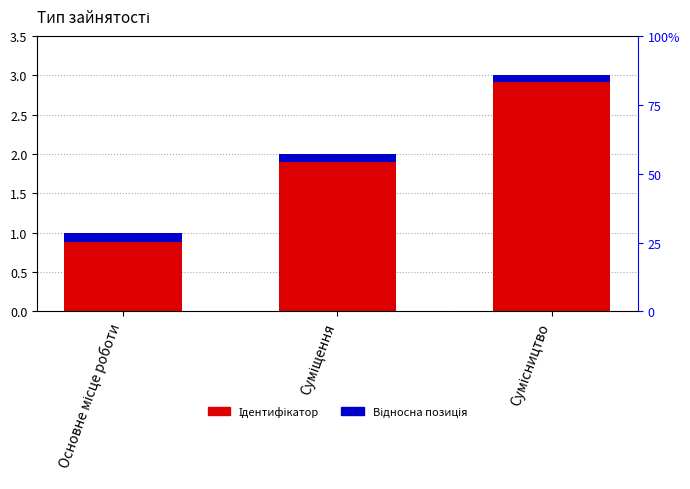

The Відносна позиція series shows 0.1 at Сумісництво. True or false?

True